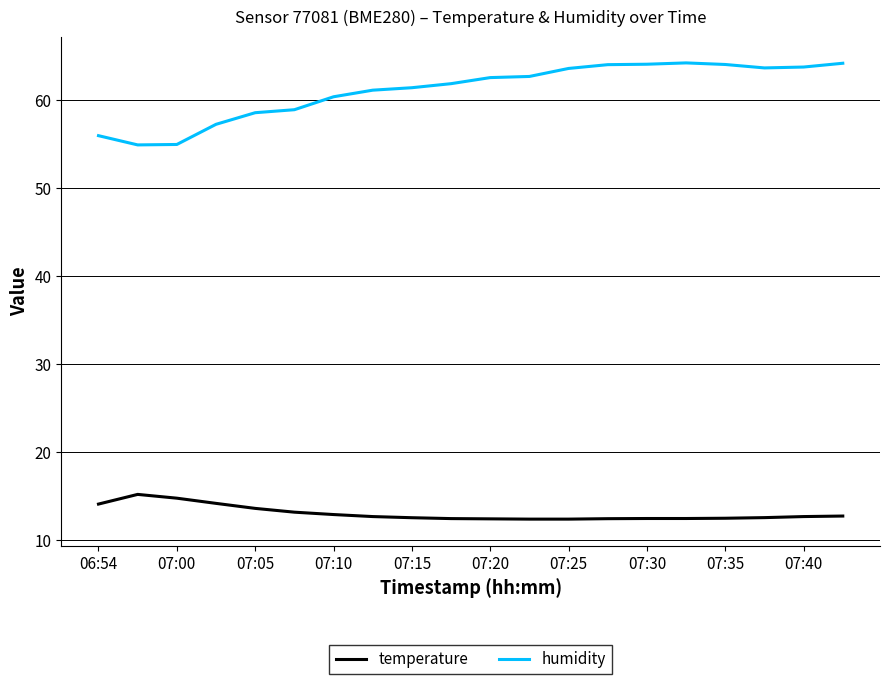

What is the greatest value displayed?

64.2